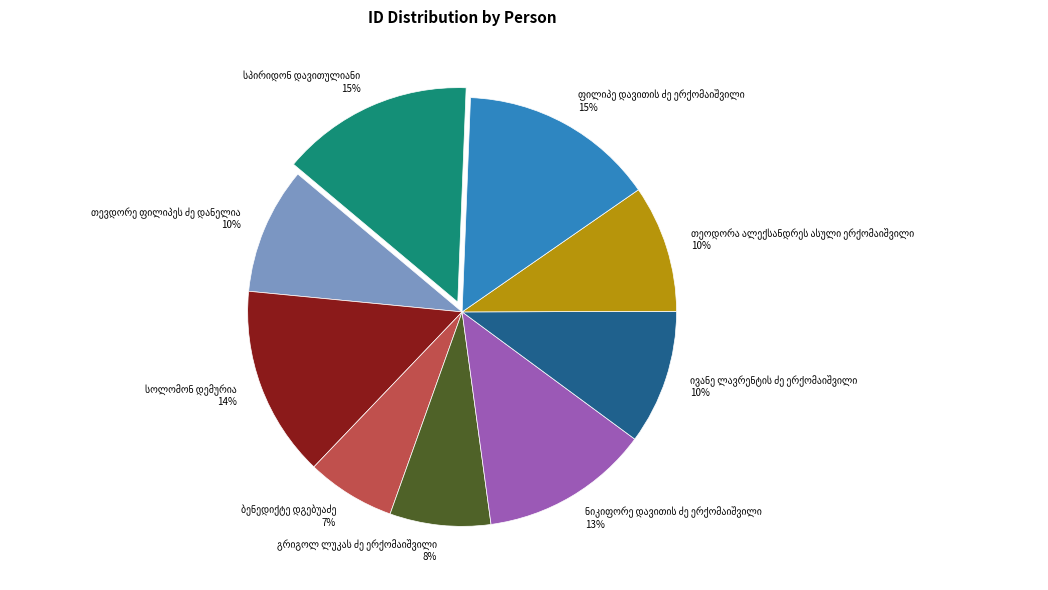

To the nearest percent, what is the difference between the largest and smallest slice percentages?

8%